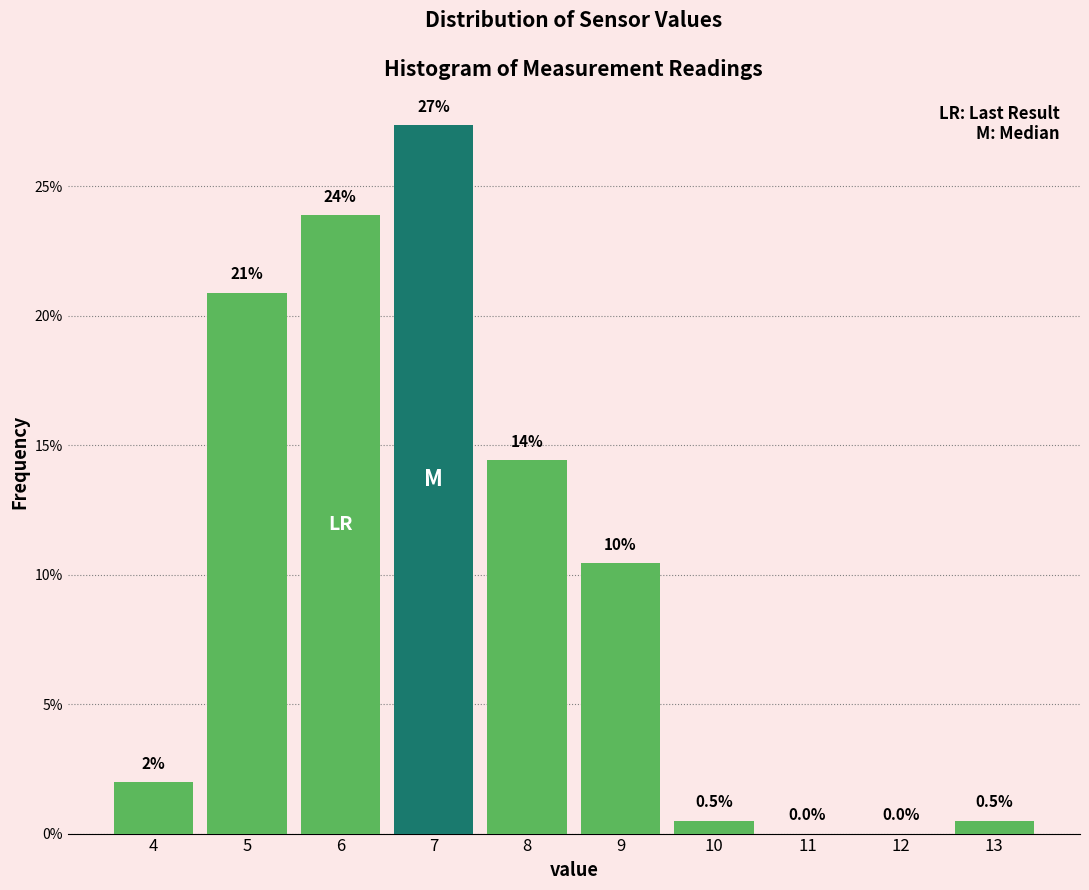

Reading left to right, transcribe all the data shown in this chart.

4=2.0	5=20.9	6=23.9	7=27.4	8=14.4	9=10.4	10=0.5	11=0.0	12=0.0	13=0.5